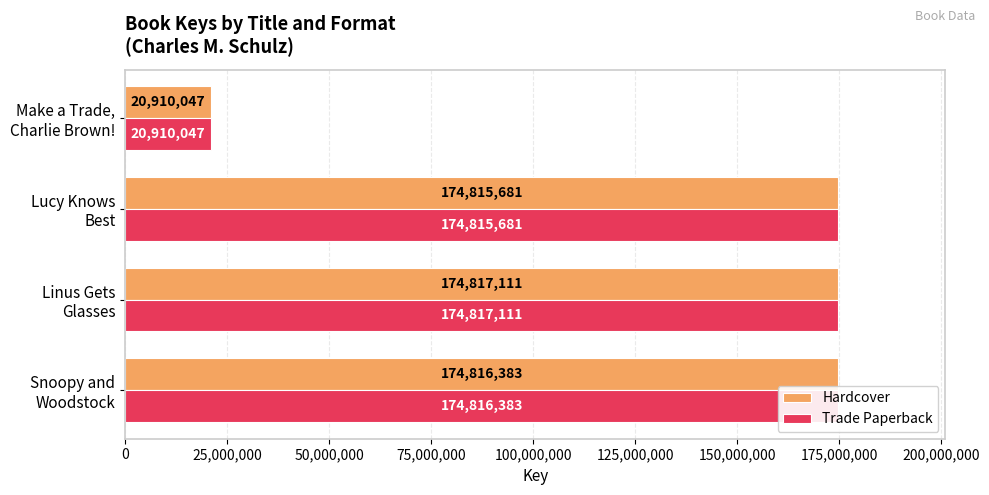

What is the average value of the Trade Paperback series?

136339806